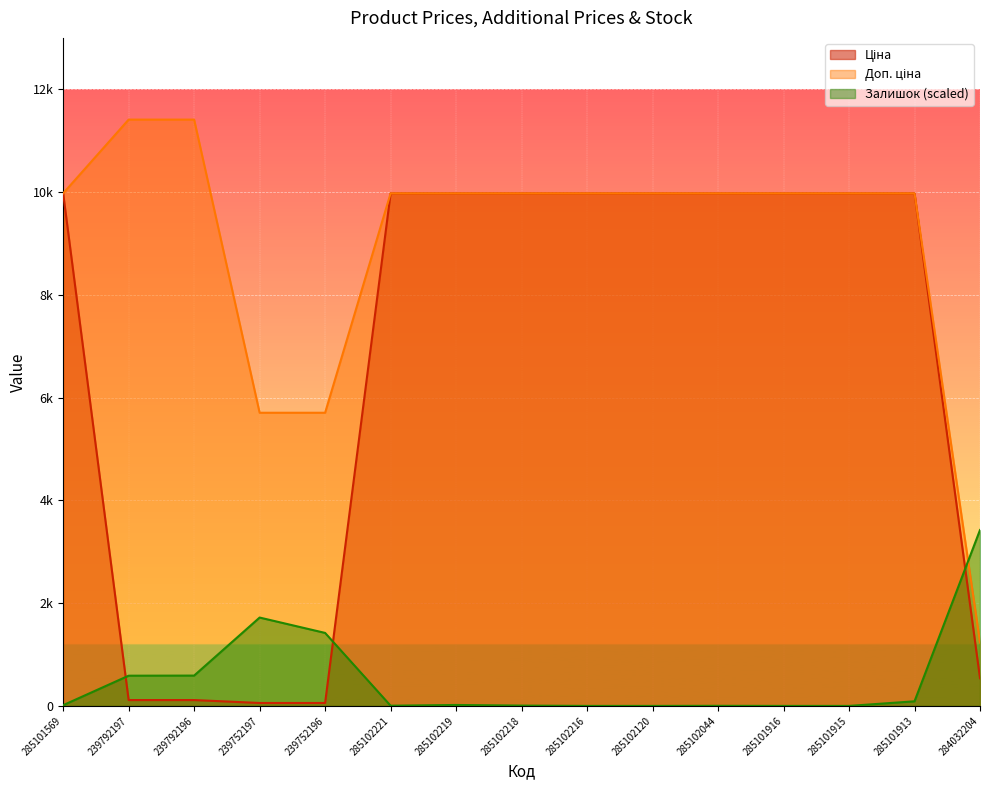

What is the value of the Залишок point at the 15th from the left?

3423.0